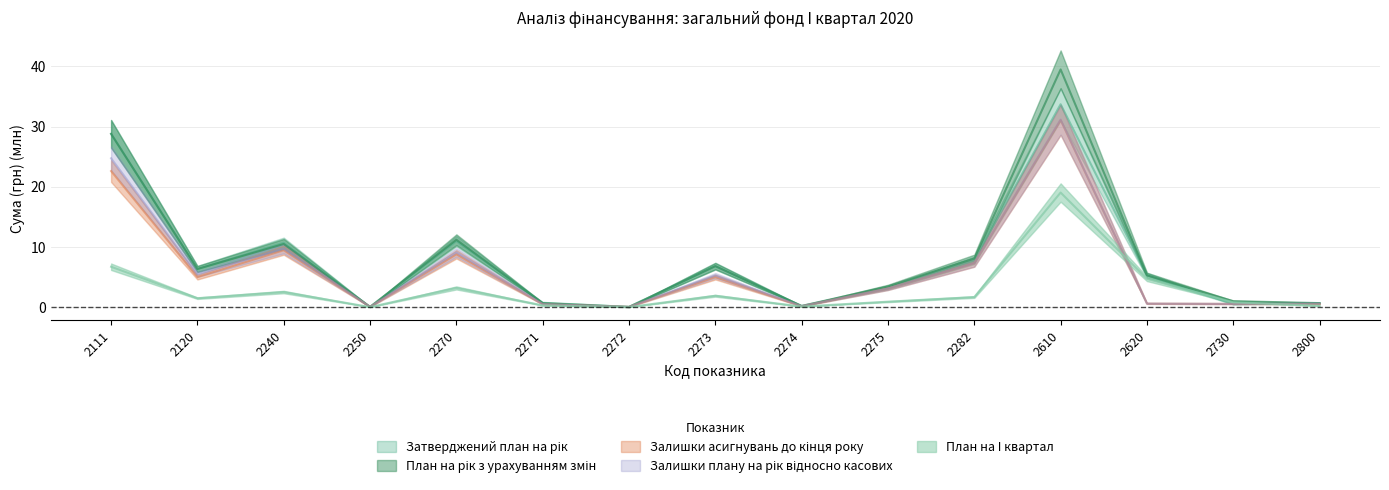

List the labels in order of План на I квартал value, largest first.

2610, 2111, 2620, 2270, 2240, 2273, 2282, 2120, 2275, 2730, 2271, 2800, 2274, 2272, 2250